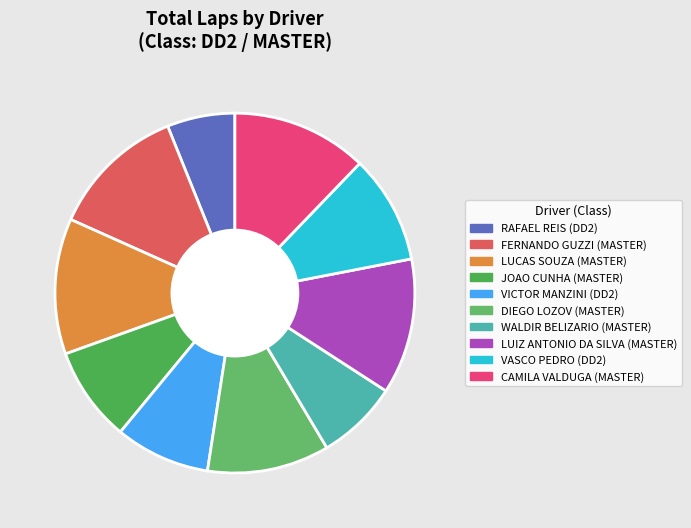

To the nearest percent, what is the difference between the largest and smallest slice percentages?

6%